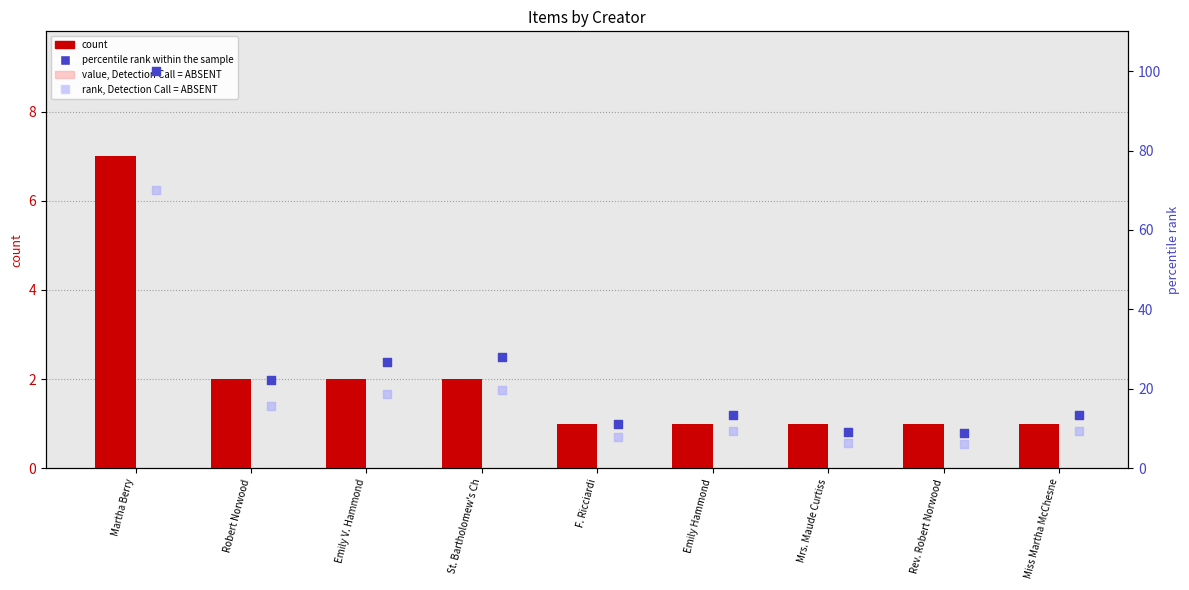

At how many categories does at least one series exceed 76?

1